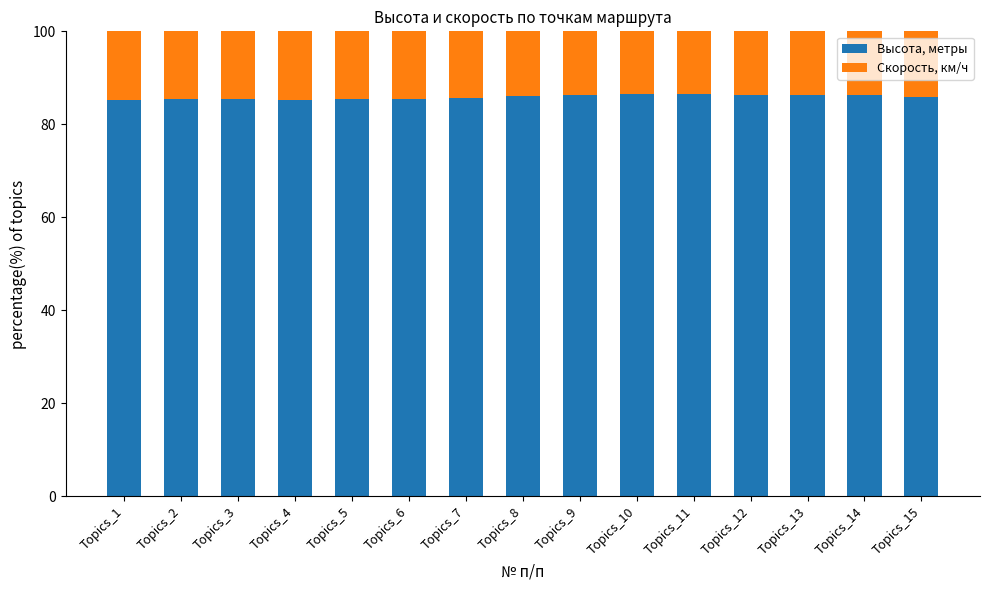

Count the number of categories in the chart.

15